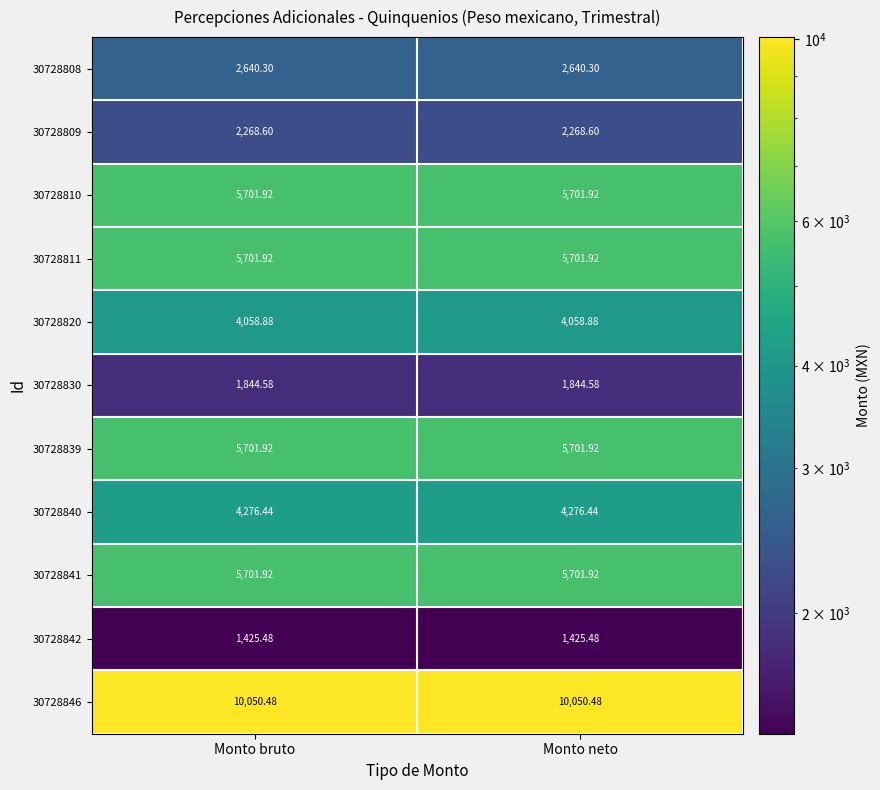

Is the value of 30728842 at Monto neto greater than the value of 30728840 at Monto neto?

No